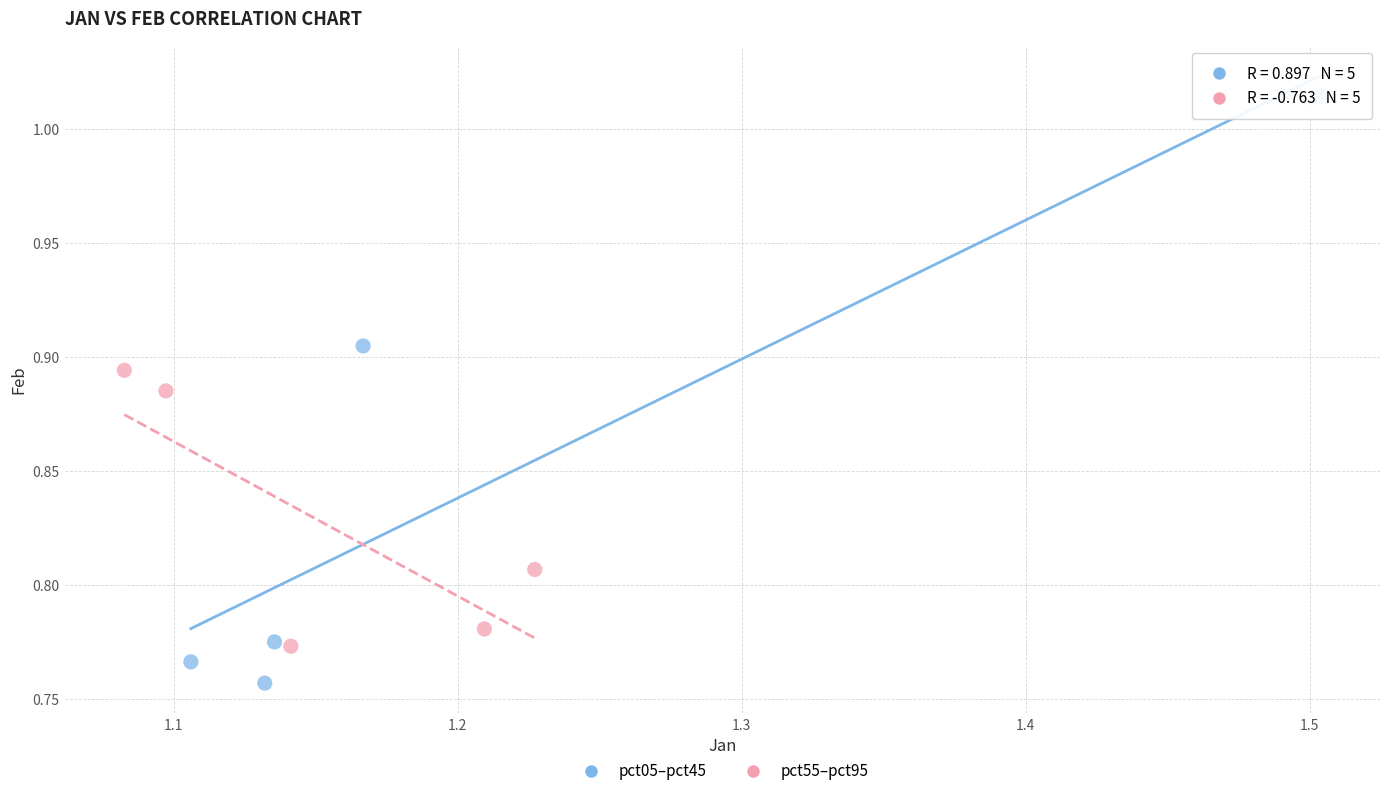

Which series has the largest Y range (max minus min)?

pct05–pct45